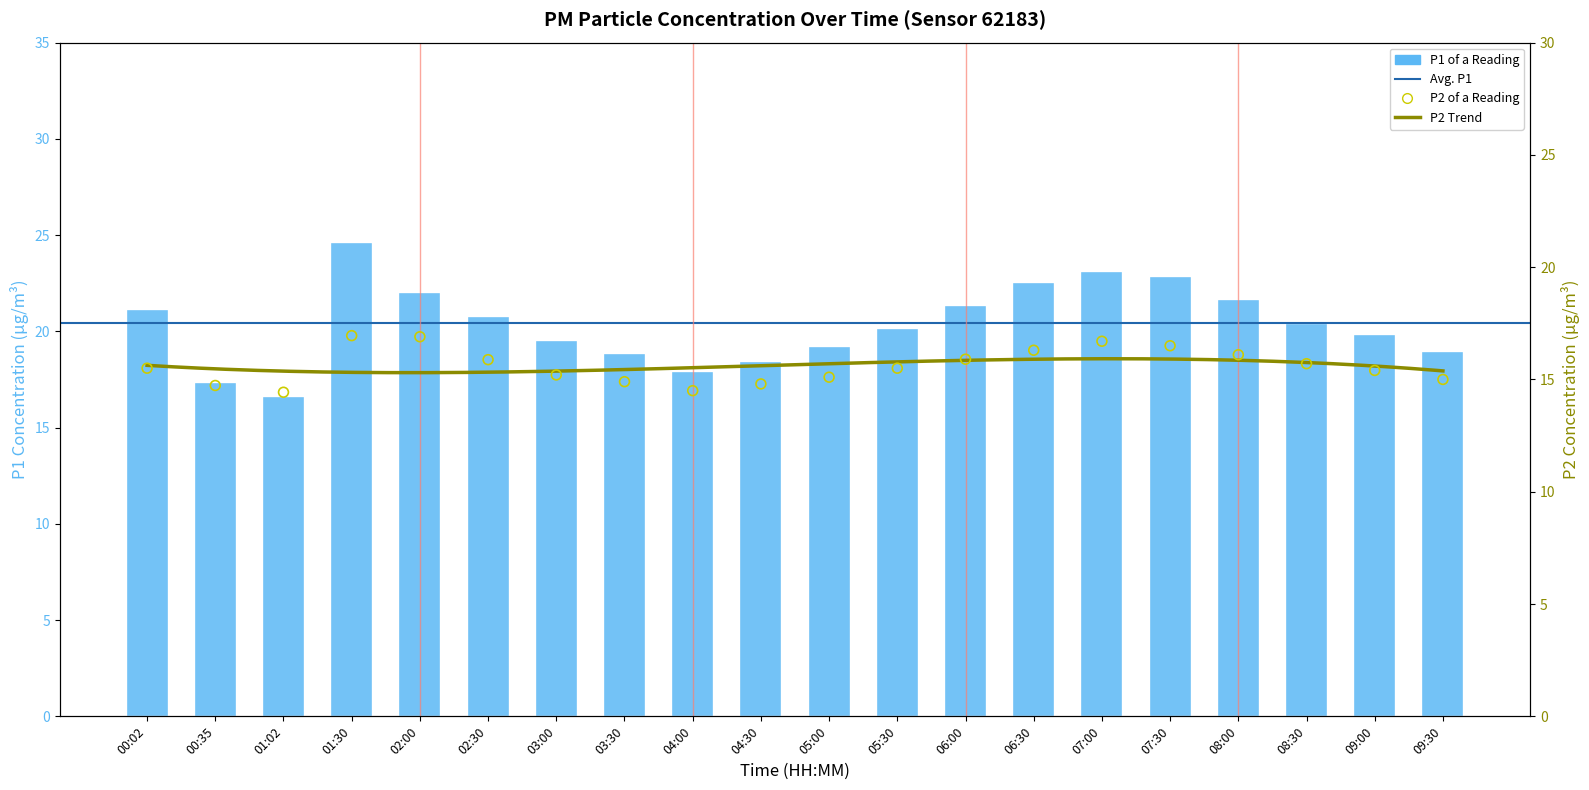

What is the total value across all series at 04:30?

33.2